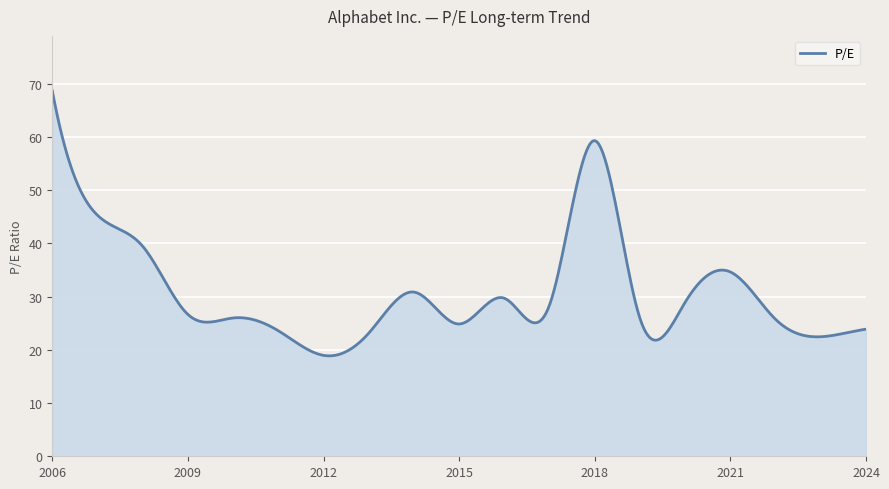

What is the smallest value displayed?

18.9